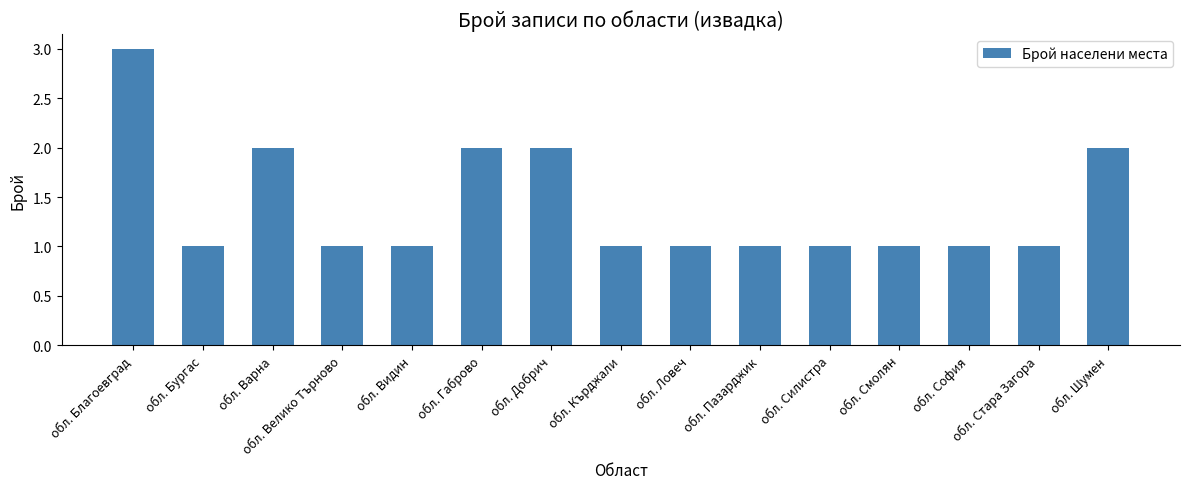

What is the difference between the maximum and second lowest values?

2